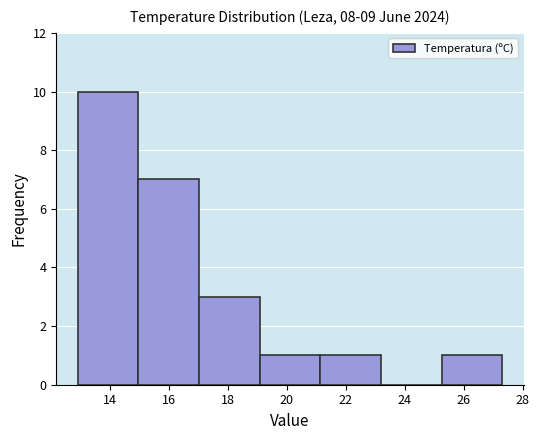

Reading left to right, transcribe this chart: for each bar, give the range it covers on the x-axis and its height. Neither the bar edges nor the heights are printed on the chart, so give them approximately, as read against the axes.

13.0 to 15.0: 10
15.0 to 17.0: 7
17.0 to 19.0: 3
19.0 to 21.2: 1
21.2 to 23.2: 1
23.2 to 25.2: 0
25.2 to 27.4: 1